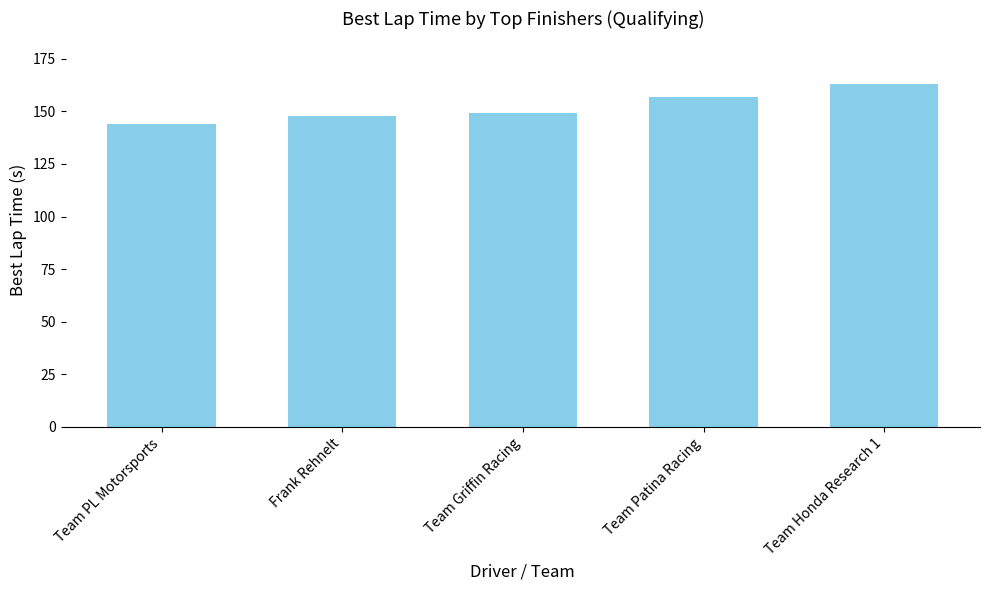

Approximately how many times larger is the value at Team Patina Racing compared to Team PL Motorsports?

1.1